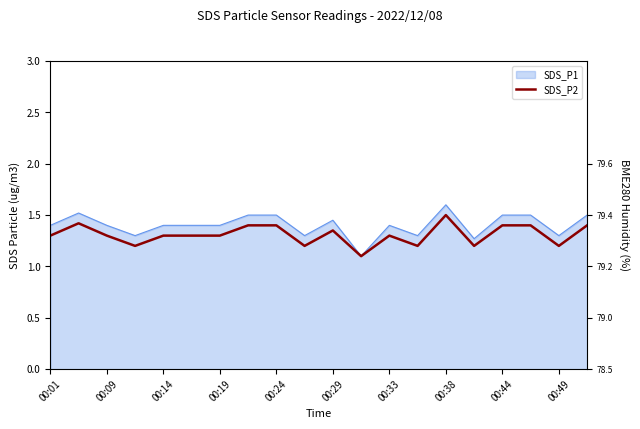

What is the label of the 1st point from the left?

00:01